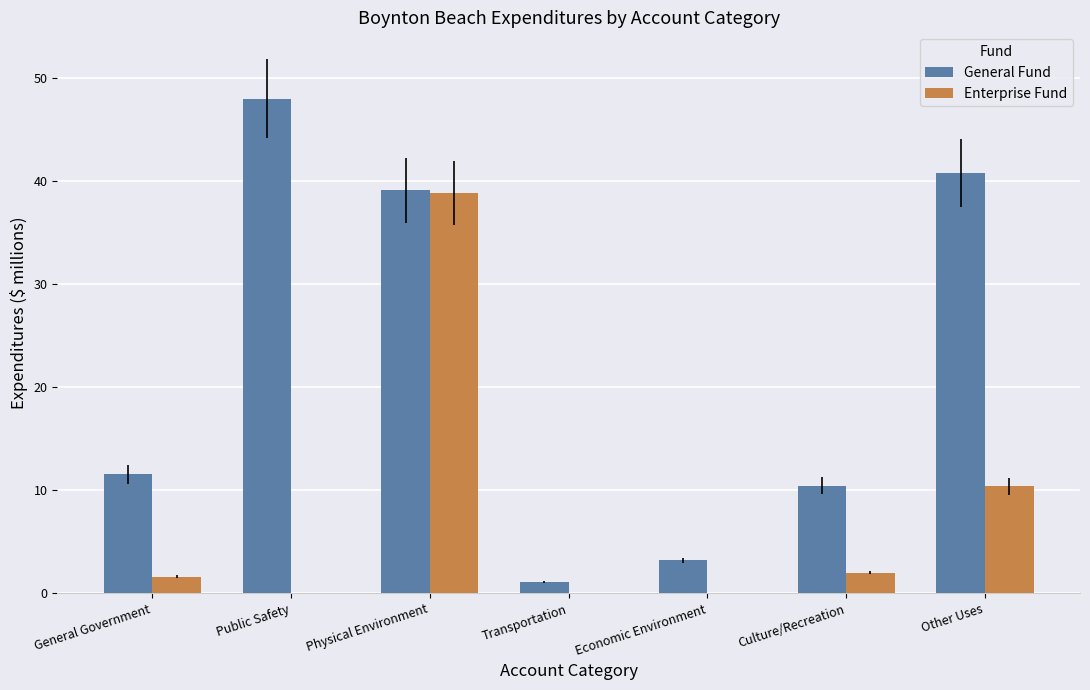

How many categories are shown in the chart?

7